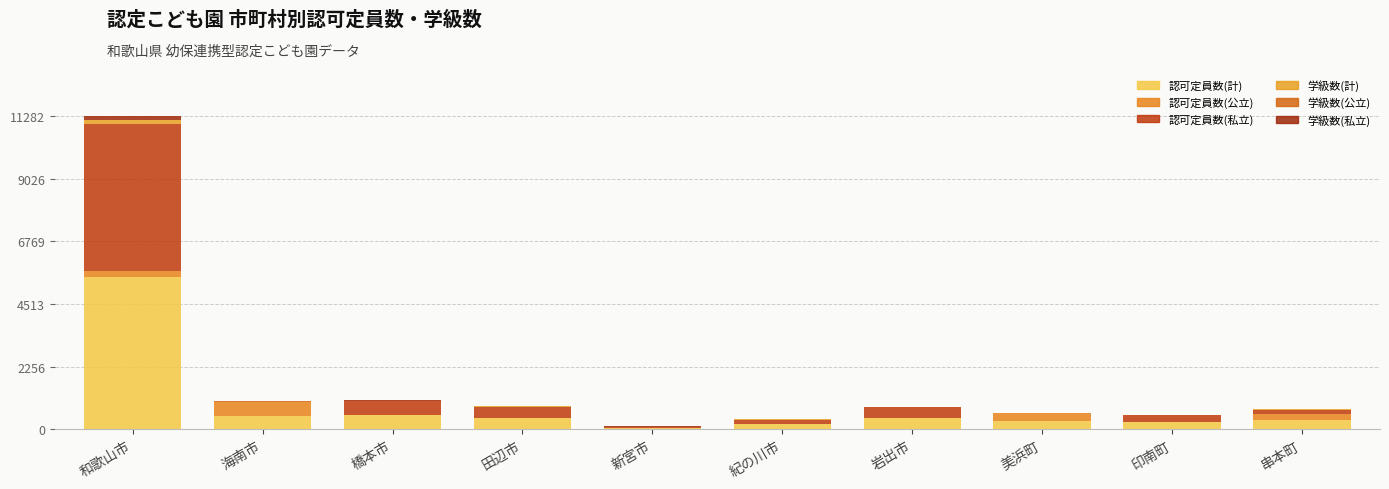

How many data points does each series have?

10